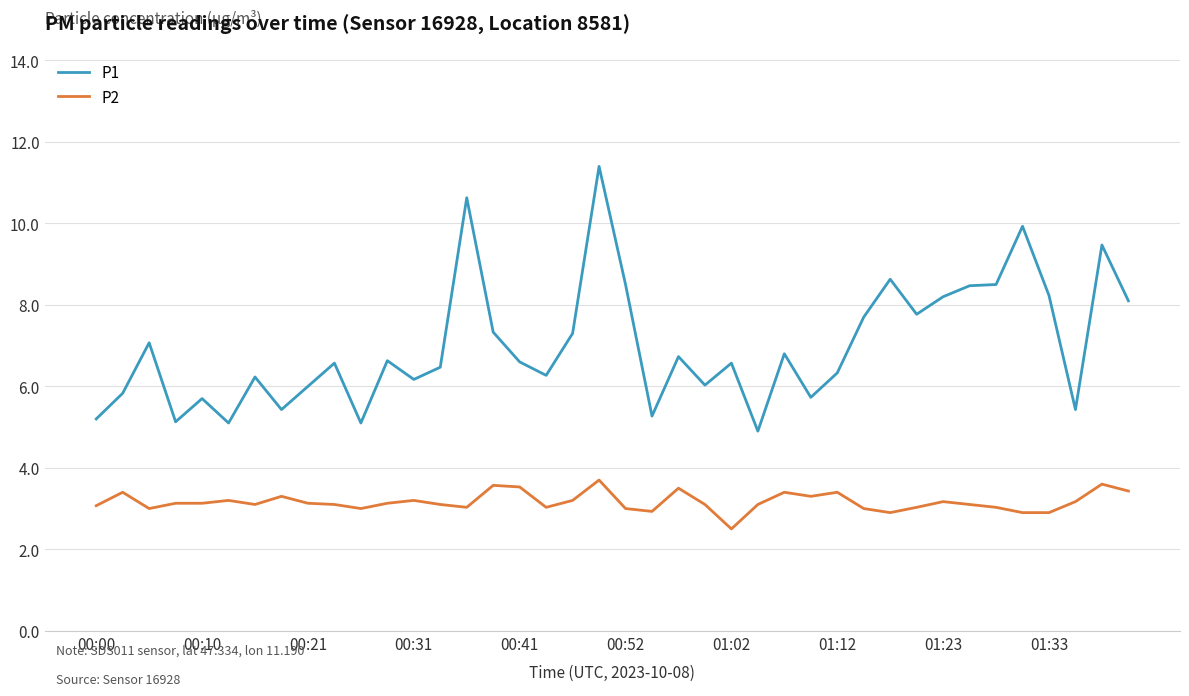

True or false: P1 and P2 intersect in this chart.

False